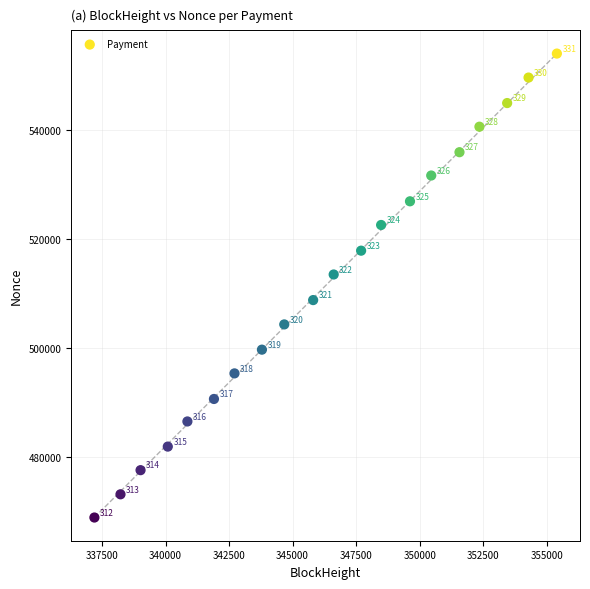

What Y value in the scatter plot is closest to 511528?

513558